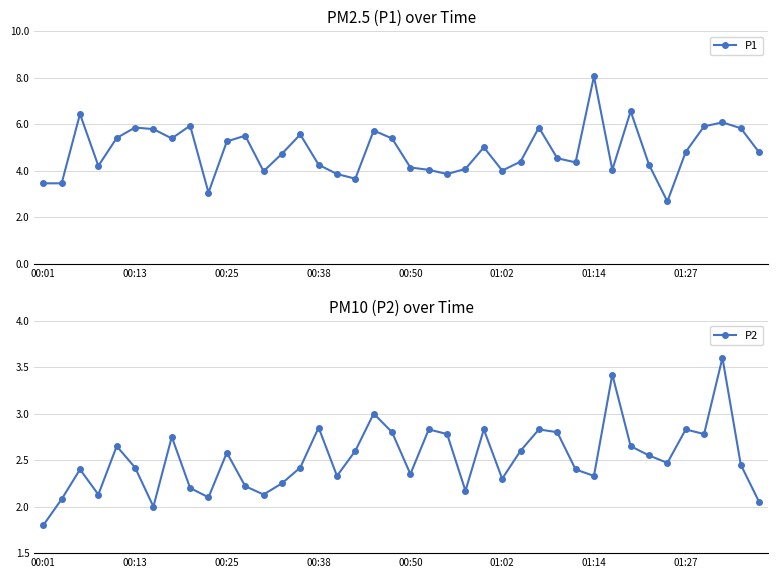

What is the minimum value for P1?

2.7